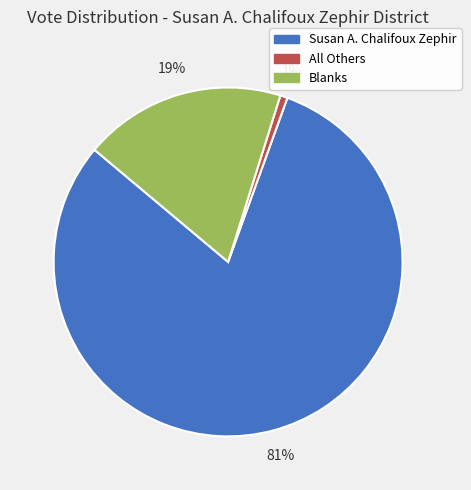

To the nearest percent, what is the average slice percentage?

33%